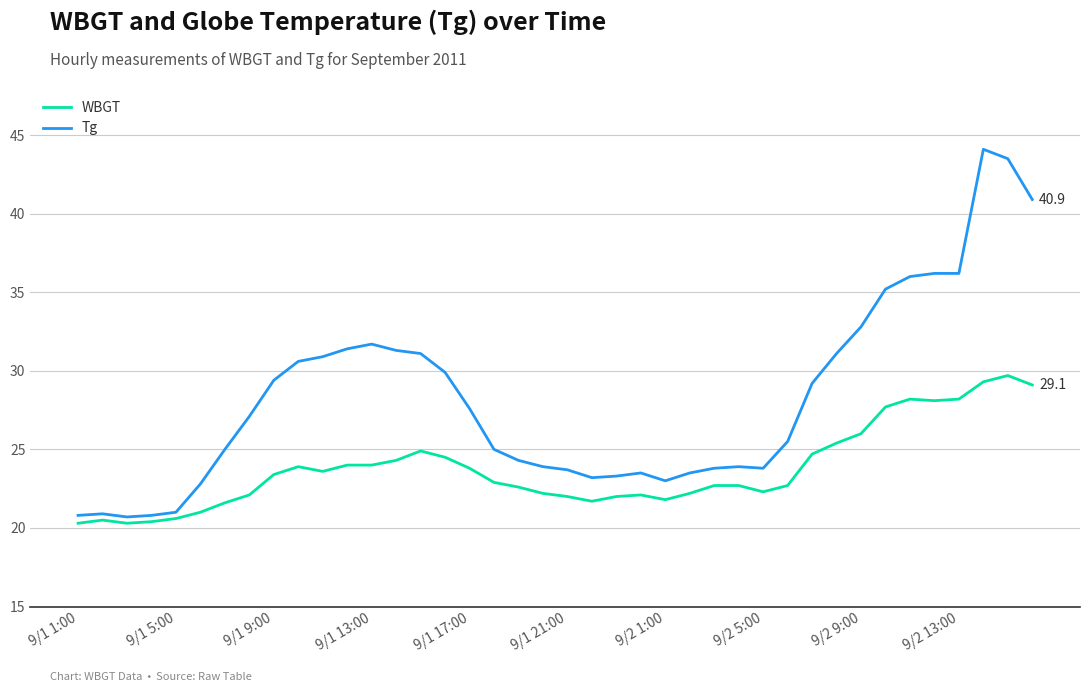

How many lines are shown in the chart?

2